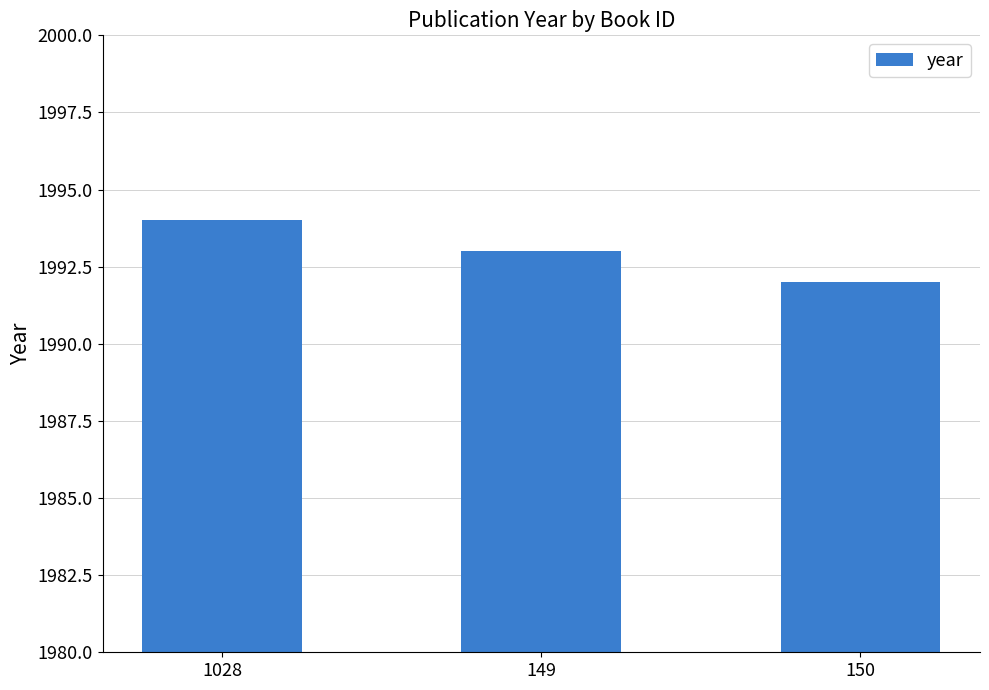

Are the bars horizontal?

No